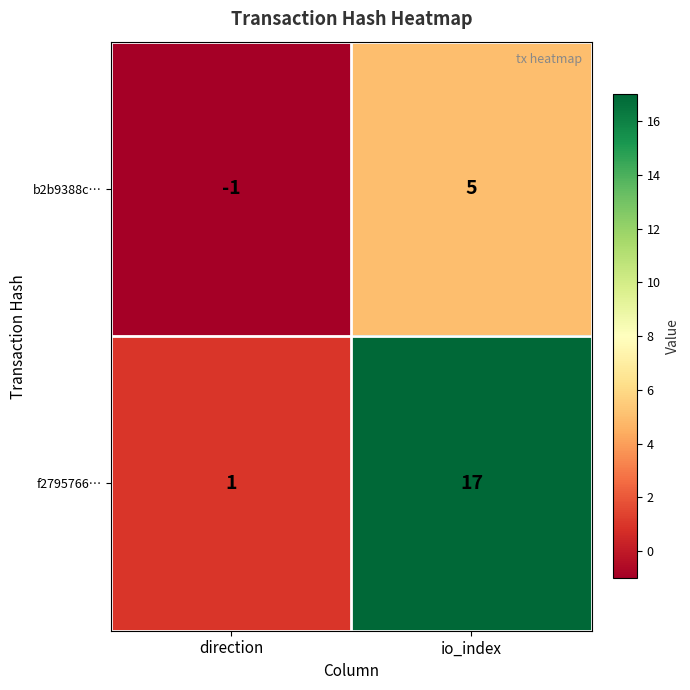

Count the number of data series in this chart.

2